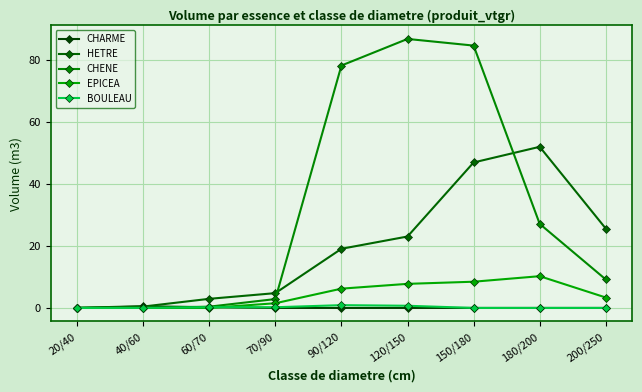

What is the difference between the second highest and second lowest values in the BOULEAU series?

0.7